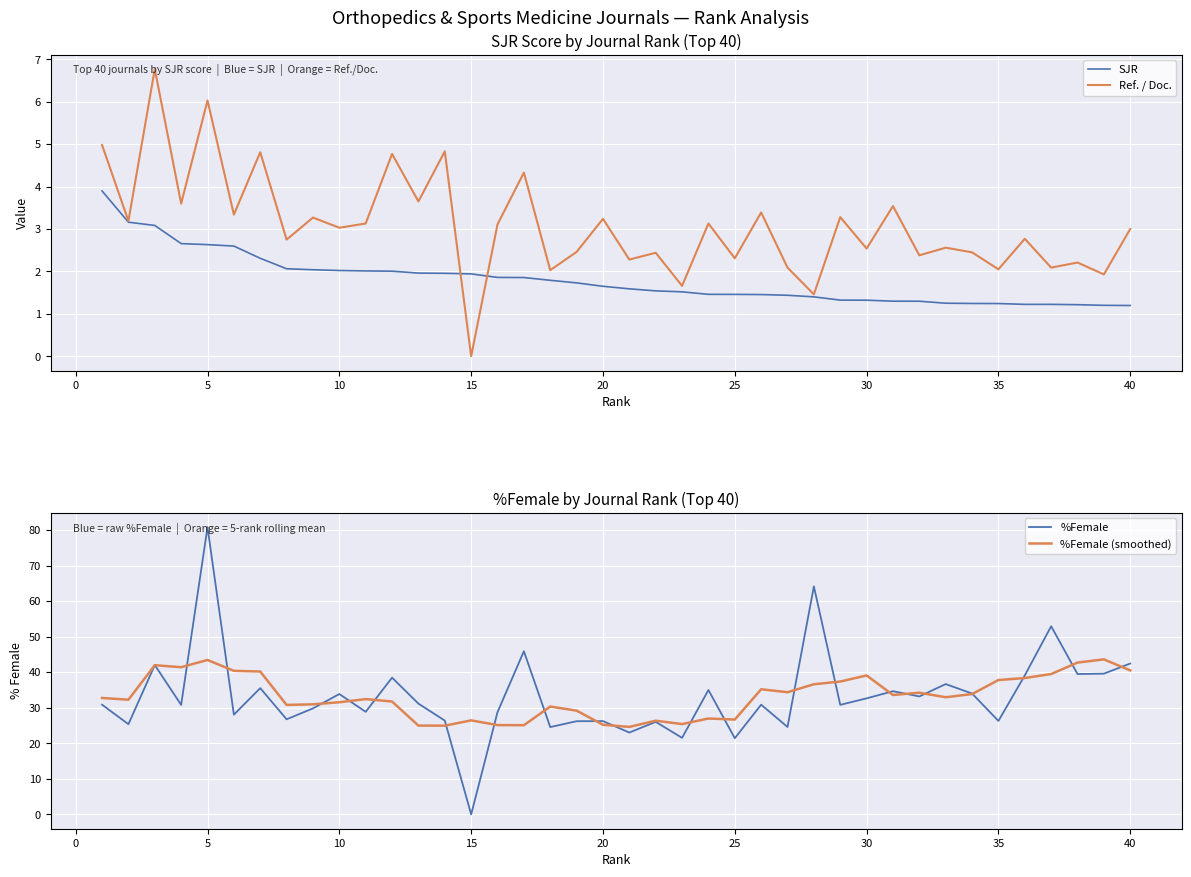

The SJR series shows 0.4 at 25. True or false?

False